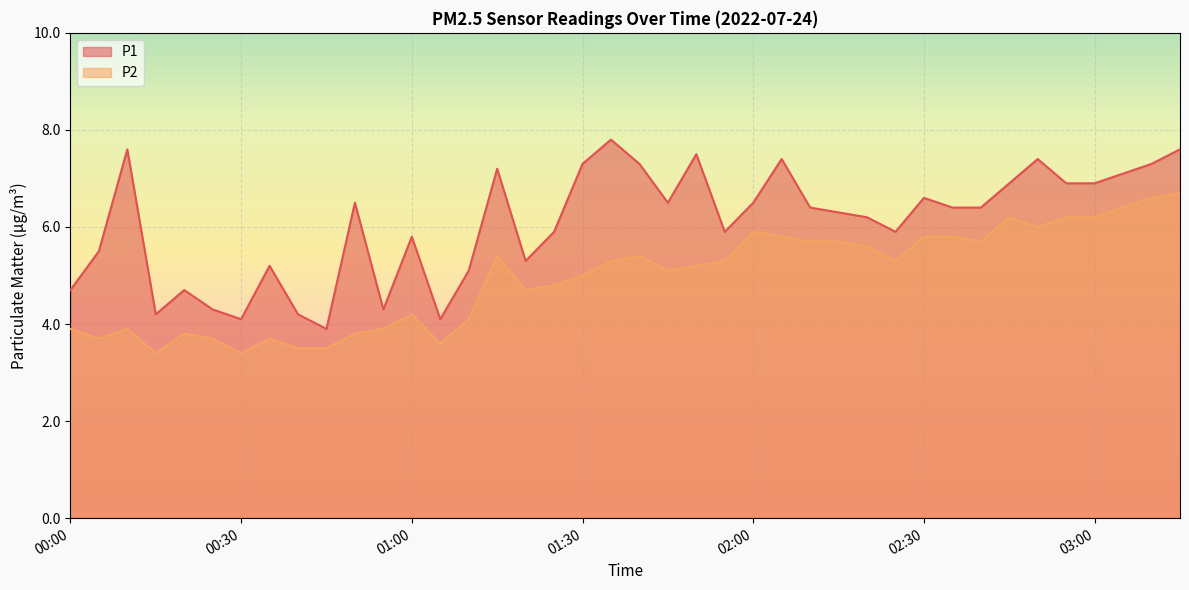

True or false: P2 and P1 cross at least once.

False